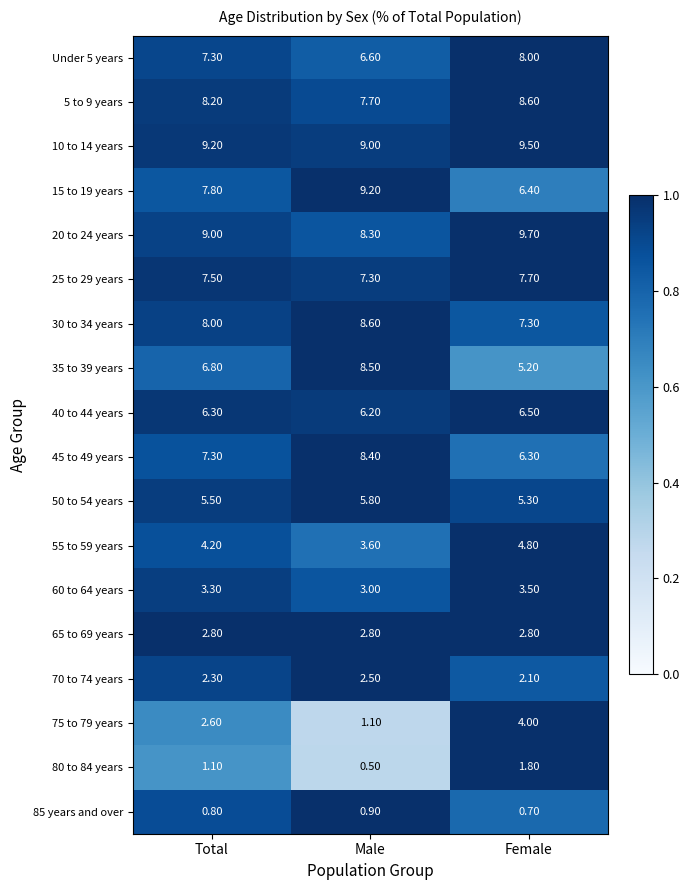

At which label does 35 to 39 years first exceed 6?

Total